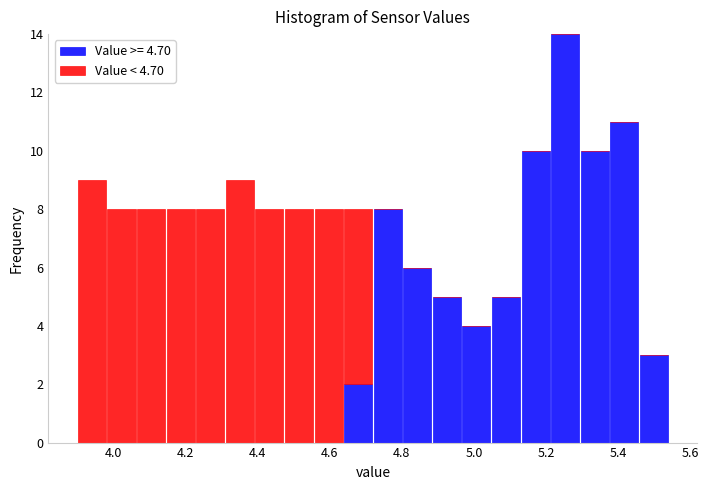

Reading left to right, transcribe this chart: for each stacked bar, give the range it covers on the x-axis and its total height. Neither the bar edges nor the heights are printed on the chart, so give them approximately, as read against the axes.

3.900 to 3.982: 9
3.982 to 4.064: 8
4.064 to 4.146: 8
4.146 to 4.228: 8
4.228 to 4.310: 8
4.310 to 4.392: 9
4.392 to 4.474: 8
4.474 to 4.556: 8
4.556 to 4.638: 8
4.638 to 4.720: 8
4.720 to 4.802: 8
4.802 to 4.884: 6
4.884 to 4.966: 5
4.966 to 5.048: 4
5.048 to 5.130: 5
5.130 to 5.212: 10
5.212 to 5.294: 14
5.294 to 5.376: 10
5.376 to 5.458: 11
5.458 to 5.540: 3